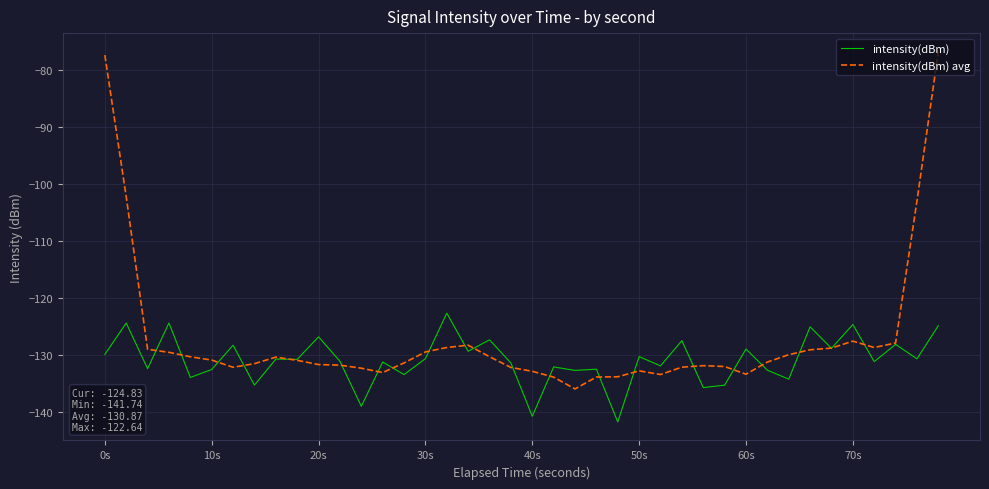

Which series has the largest total across all categories?

intensity(dBm) avg